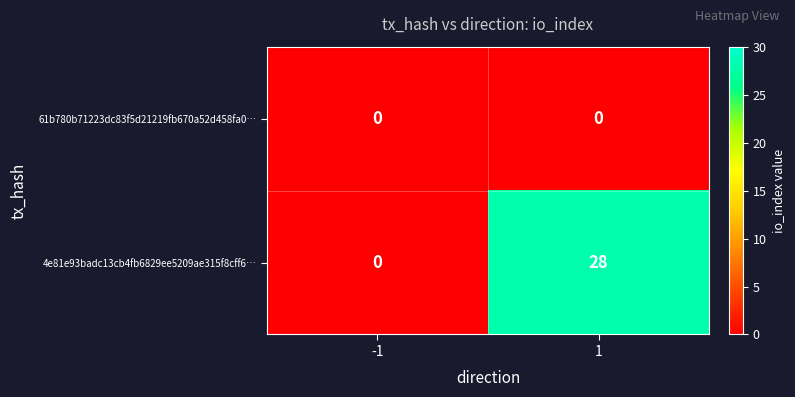

What is the total value across all series at 1?

28